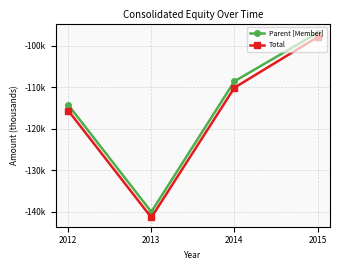

True or false: Parent [Member] has a value of -185427 at 2014.

False